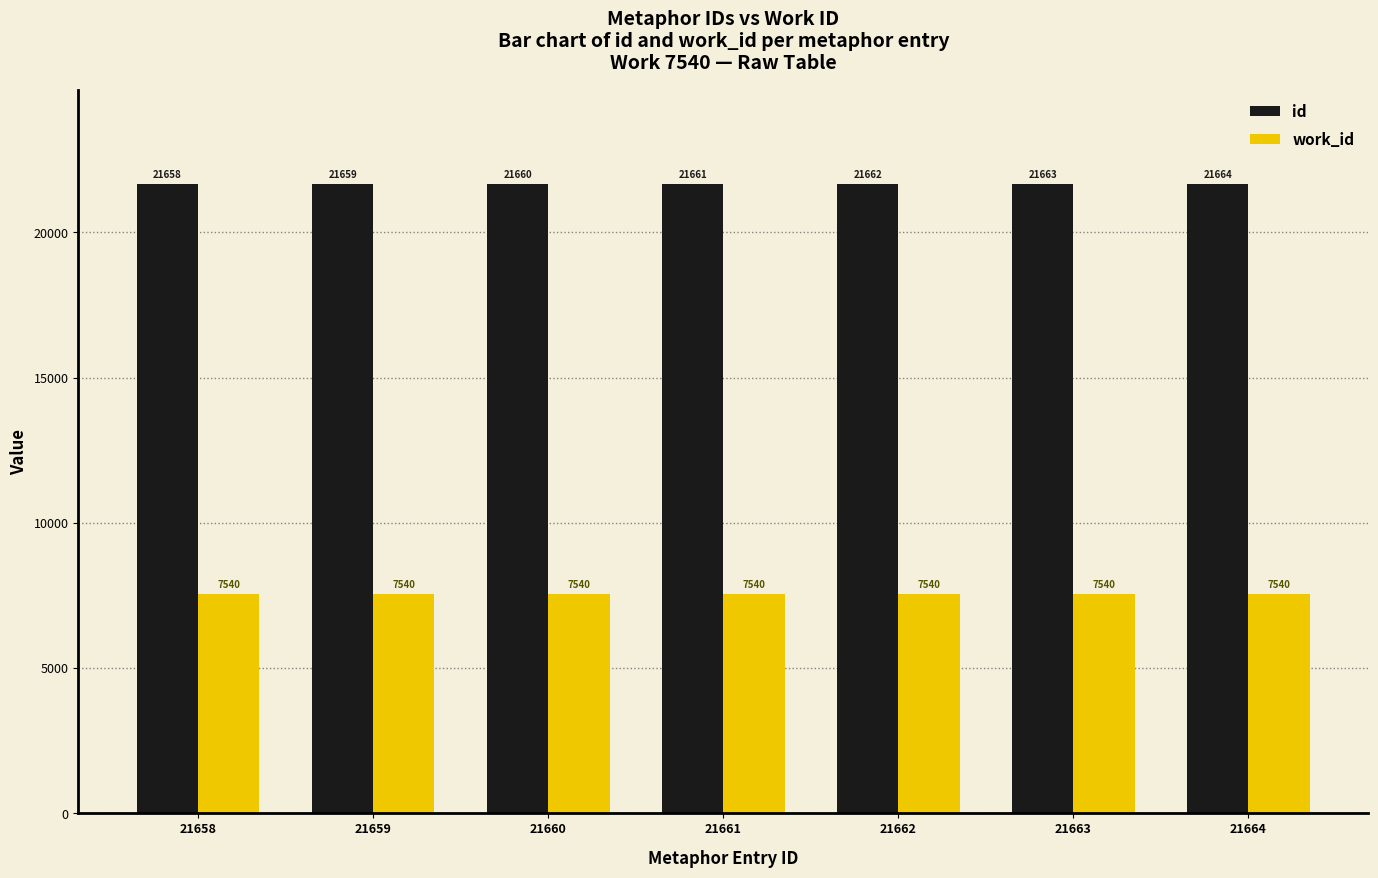

The value of id at 21662 is 8840. True or false?

False